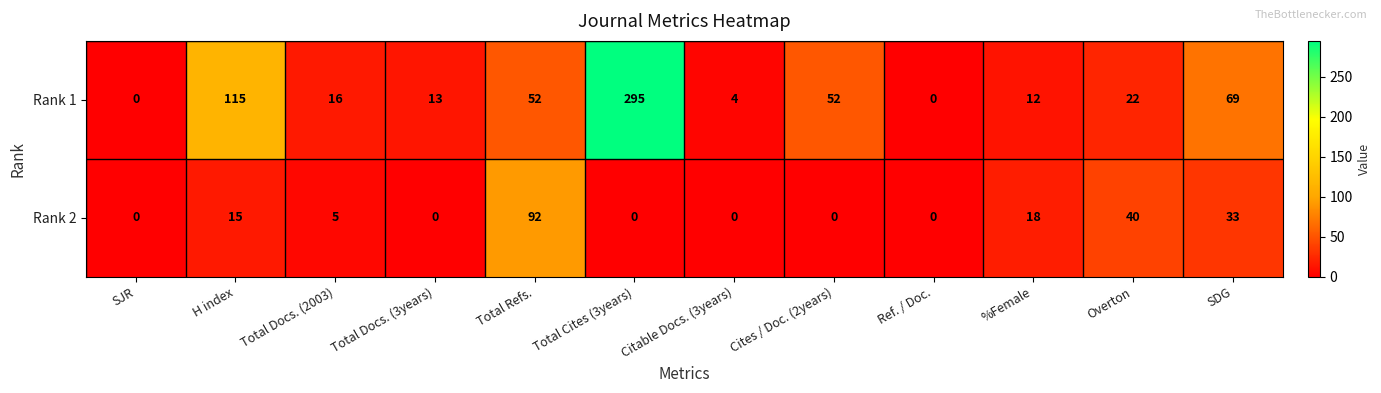

At which label does Rank 2 reach its peak?

Total Refs.